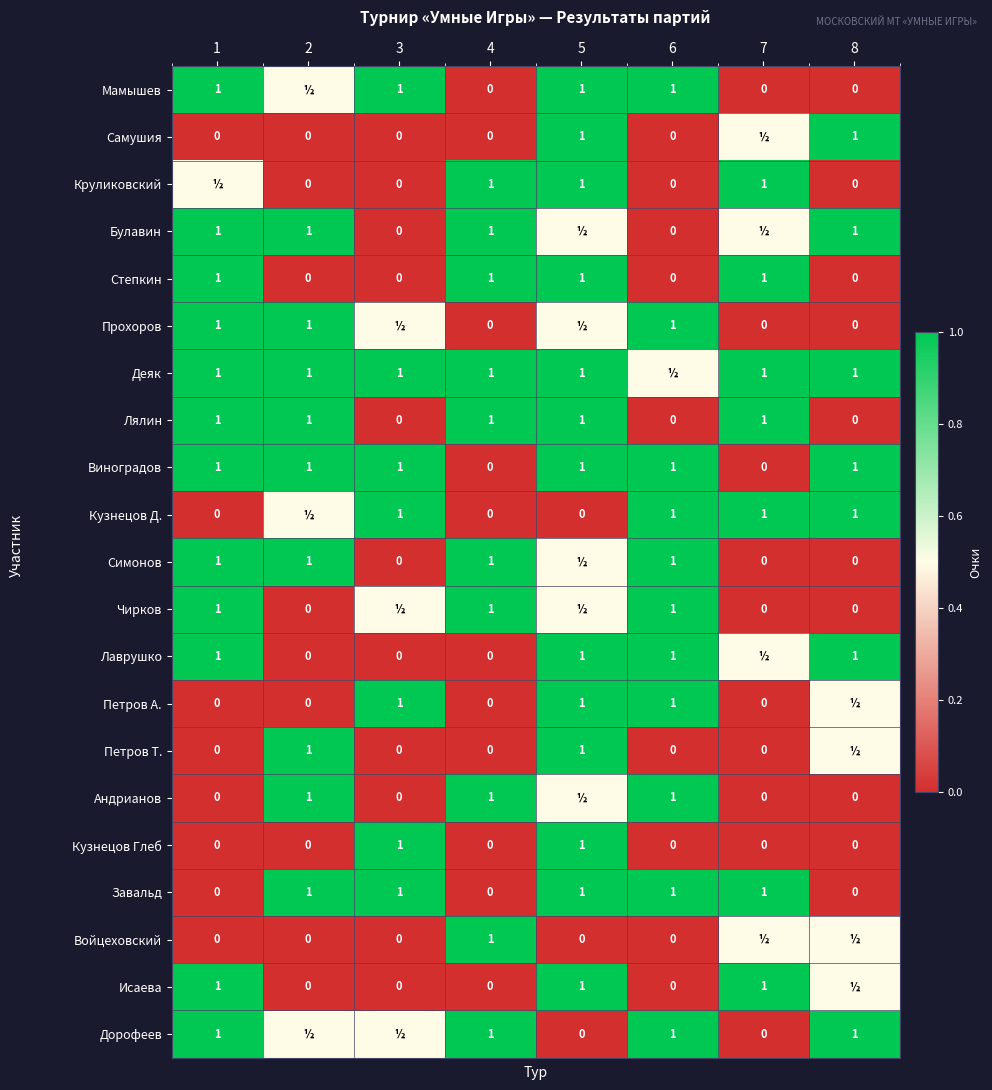

What is the difference between the Лаврушко values at 4 and 6?

1.0